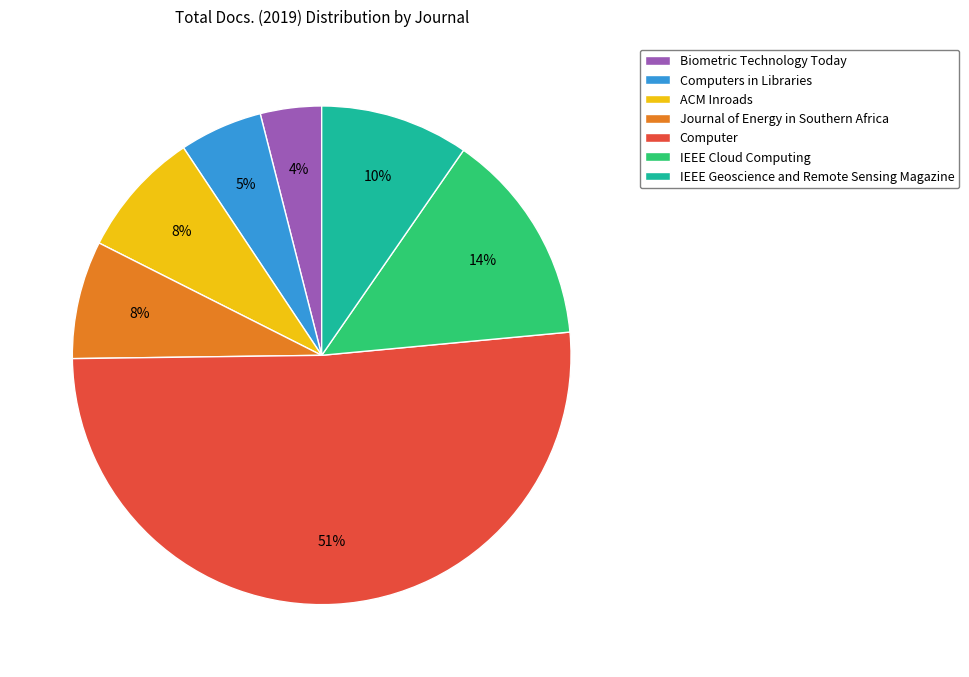

To the nearest percent, what is the difference between the IEEE Cloud Computing and Computer slice percentages?

37%